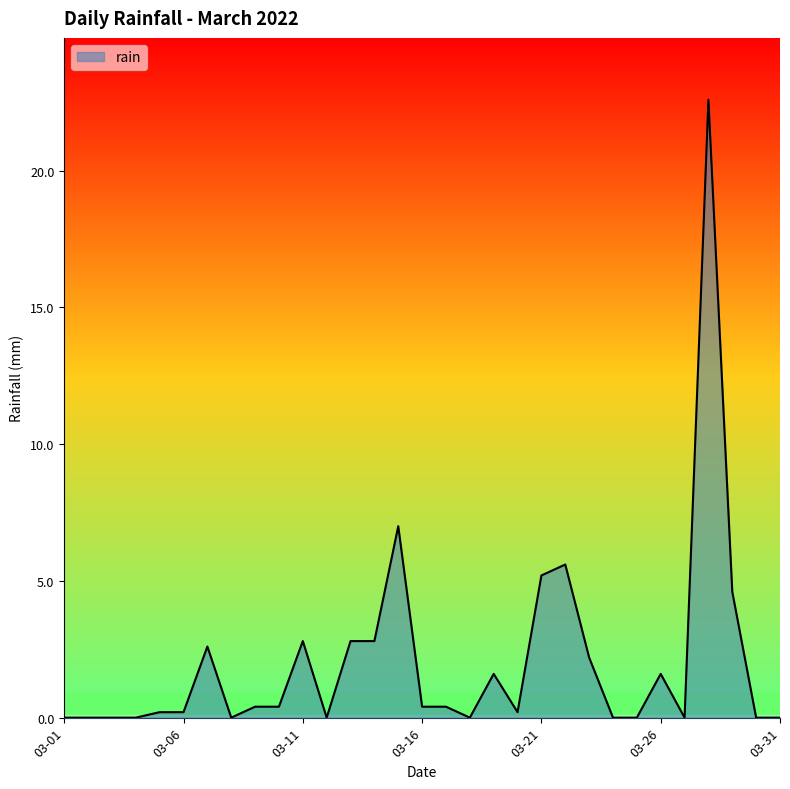

What is the difference between the maximum and minimum values?

22.6